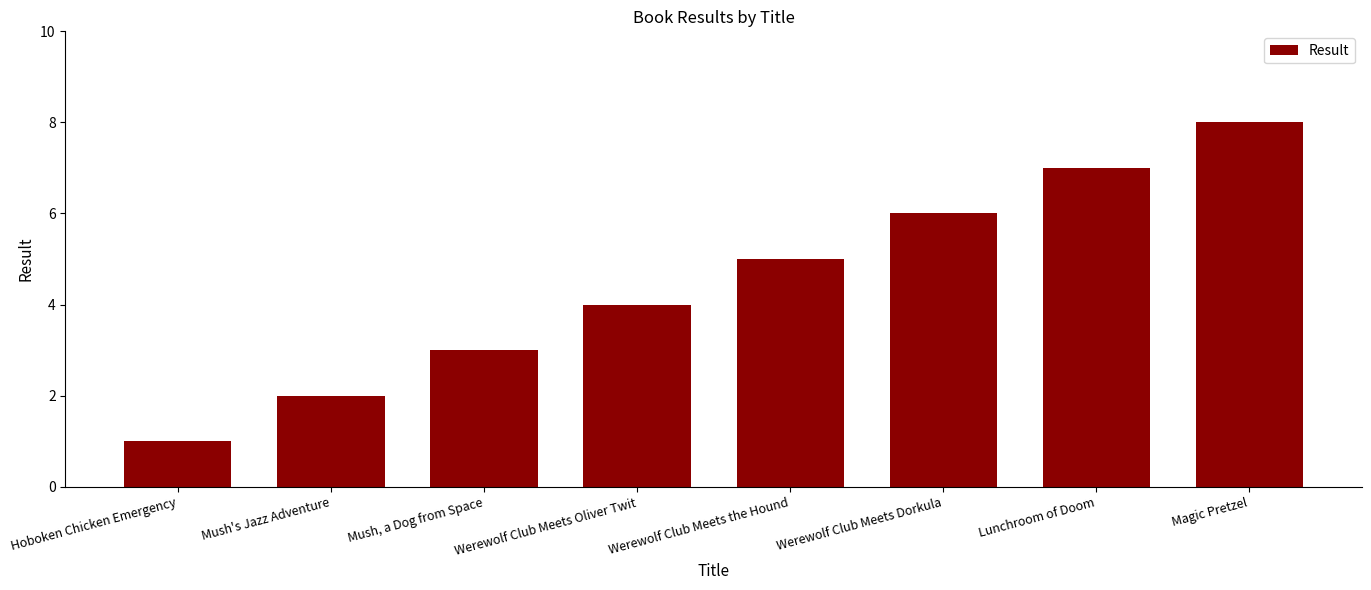

What is the value of the 7th bar from the left?

7